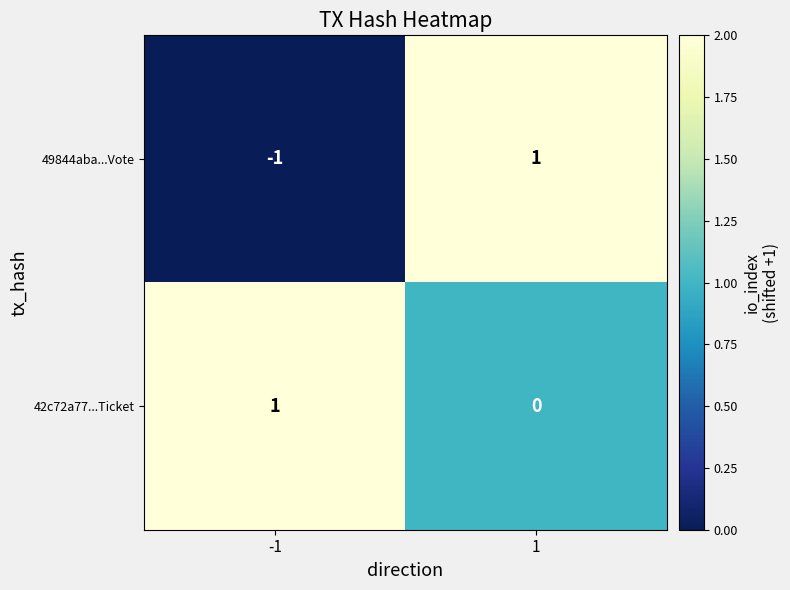

Between -1 and 1, which series saw the biggest shift?

49844aba...Vote